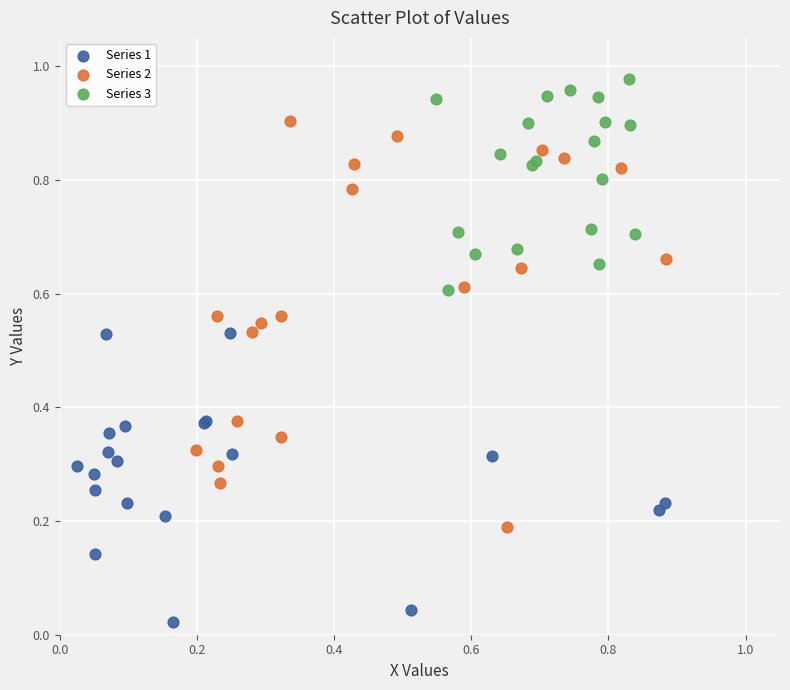

Which series reaches the minimum Y coordinate?

Series 1